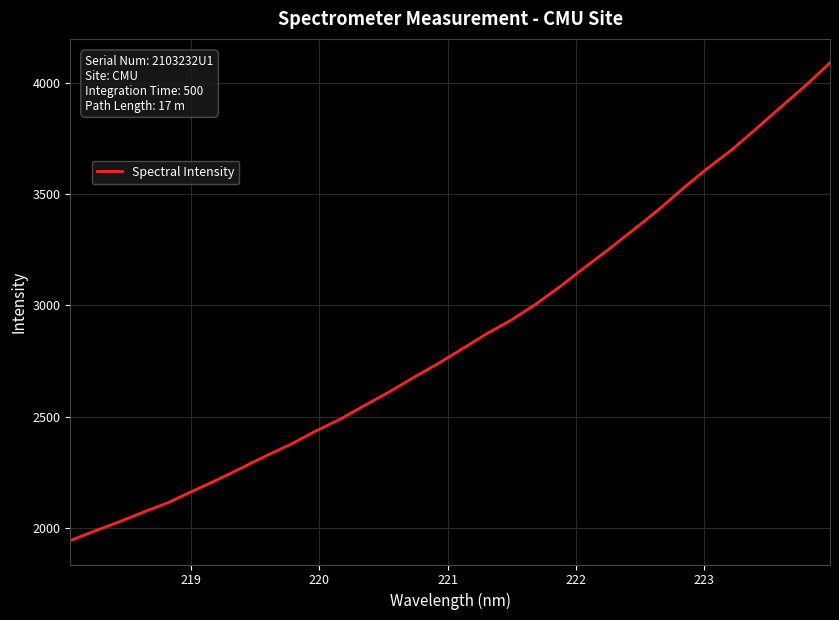

Reading left to right, transcribe all the data shown in this chart.

1943.5	1986.8	2028.1	2072.3	2114.7	2166.7	2217.0	2270.8	2325.6	2376.7	2435.2	2488.6	2550.7	2611.3	2676.2	2738.7	2806.2	2874.0	2934.9	3006.7	3086.6	3172.1	3255.2	3342.1	3429.9	3526.0	3616.3	3700.0	3795.3	3891.6	3987.3	4089.7